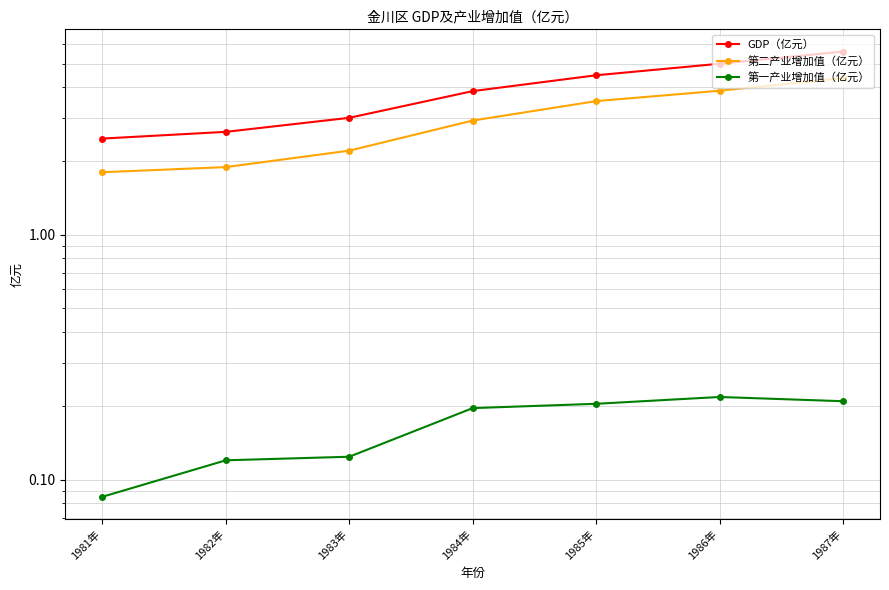

Rank the series by their average value, from lowest to highest.

第一产业增加值（亿元）, 第二产业增加值（亿元）, GDP（亿元）